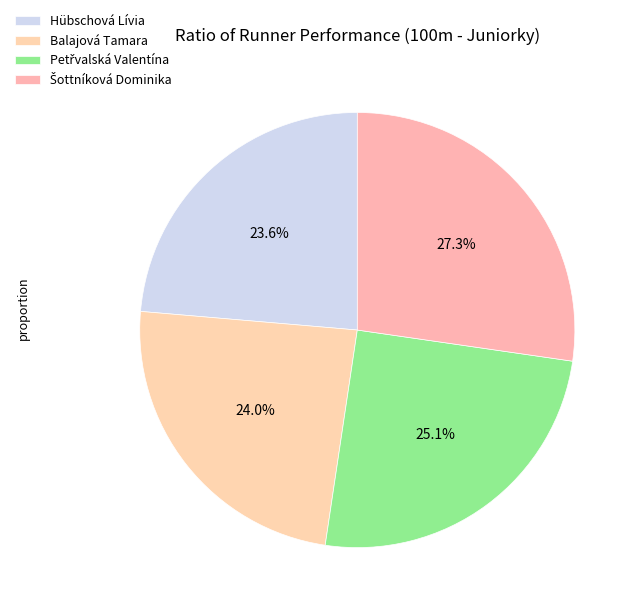

To the nearest percent, what portion does Hübschová Lívia represent?

24%